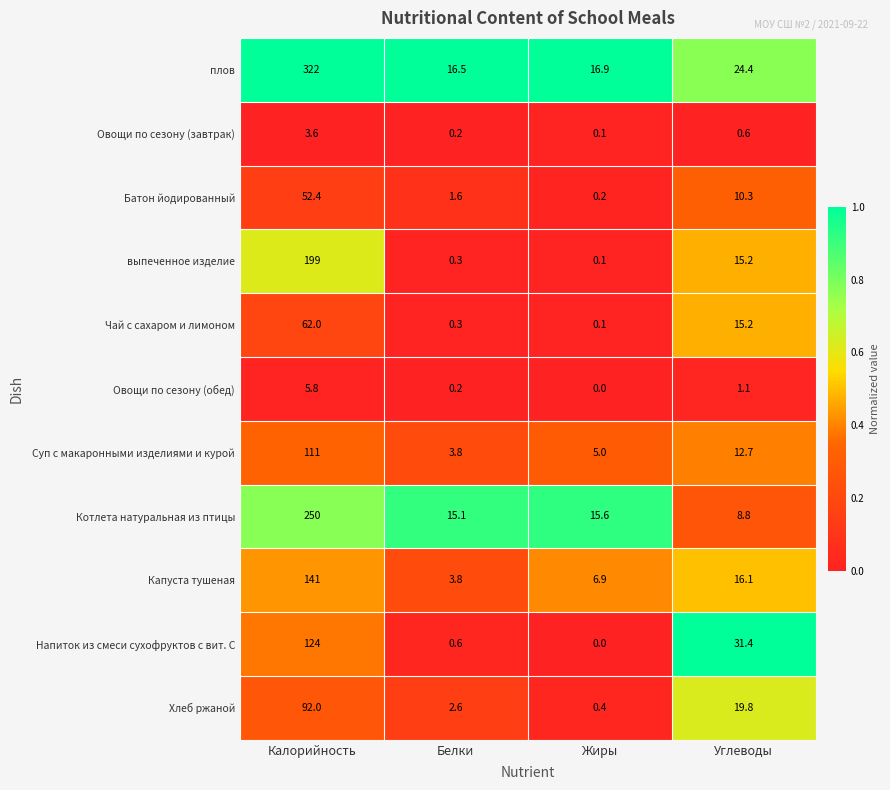

What is the greatest value displayed?

322.0